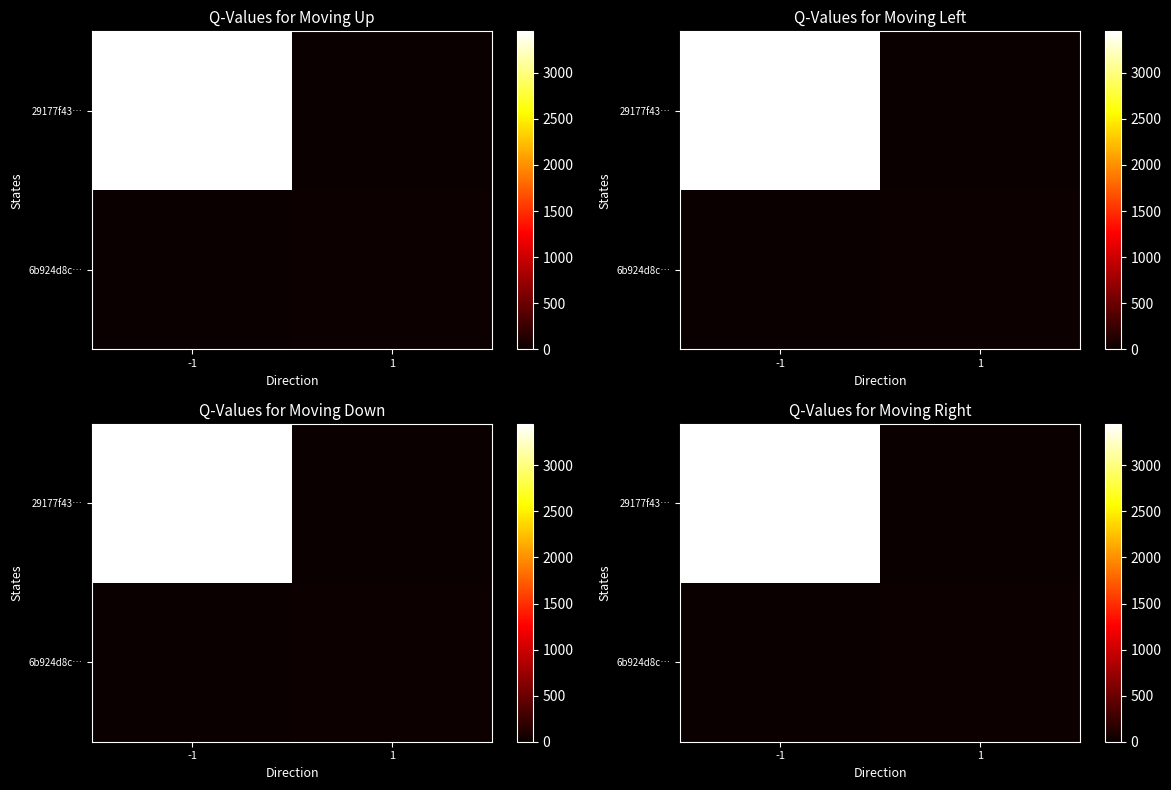

How many data points in 29177f43… are less than 3451?

1